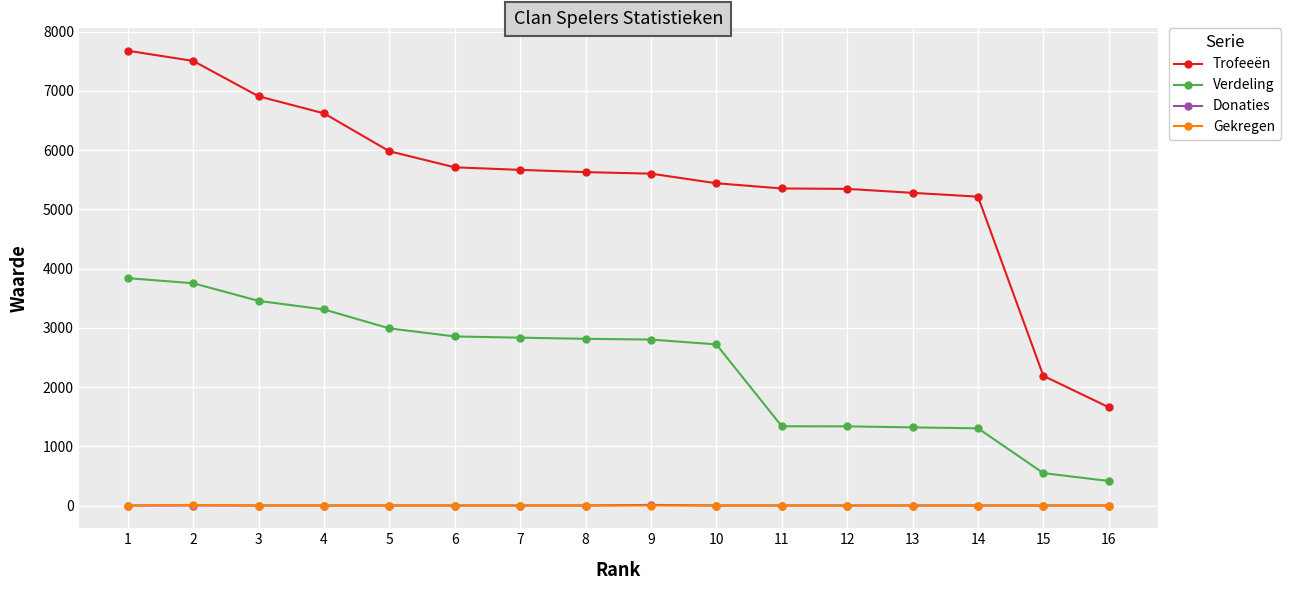

True or false: Trofeeën and Gekregen cross at least once.

False